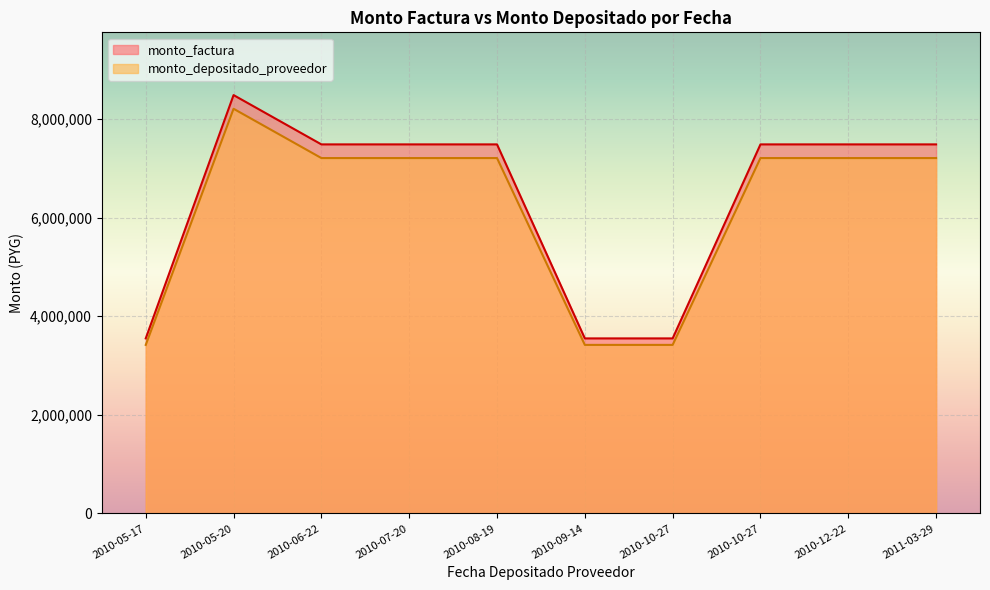

Rank the categories by monto_depositado_proveedor value from highest to lowest.

2010-05-20, 2011-03-29, 2010-12-22, 2010-10-27, 2010-08-19, 2010-07-20, 2010-06-22, 2010-10-27, 2010-09-14, 2010-05-17